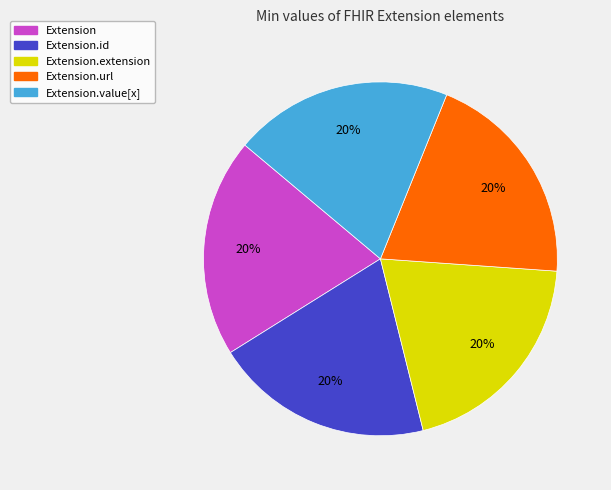

To the nearest percent, what is the average slice percentage?

20%